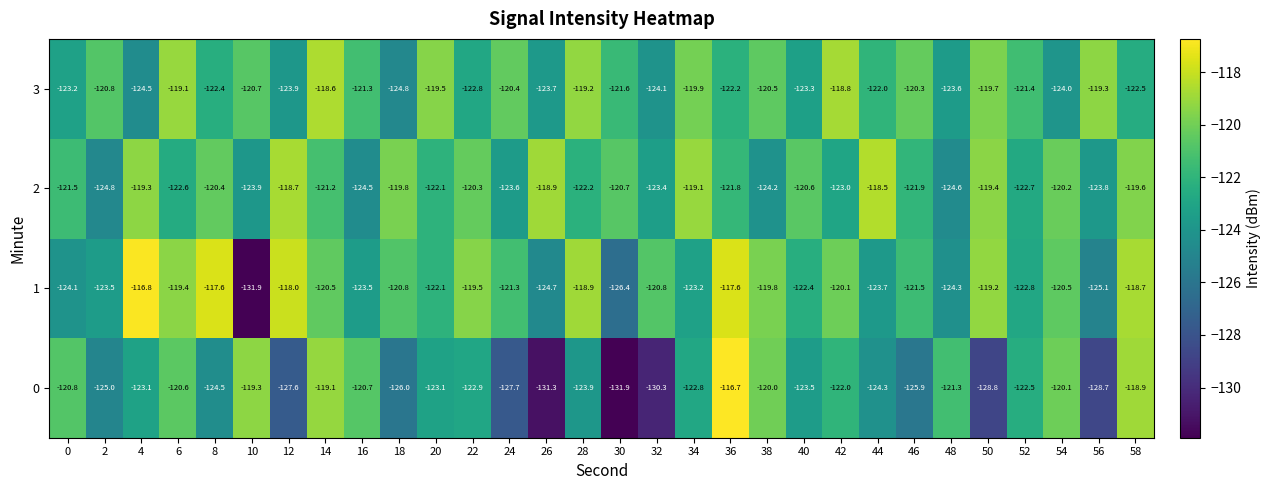

List the labels in order of 2 value, smallest first.

2, 48, 16, 38, 10, 56, 24, 32, 42, 52, 6, 28, 20, 46, 36, 0, 14, 30, 40, 8, 22, 54, 18, 58, 50, 4, 34, 26, 12, 44